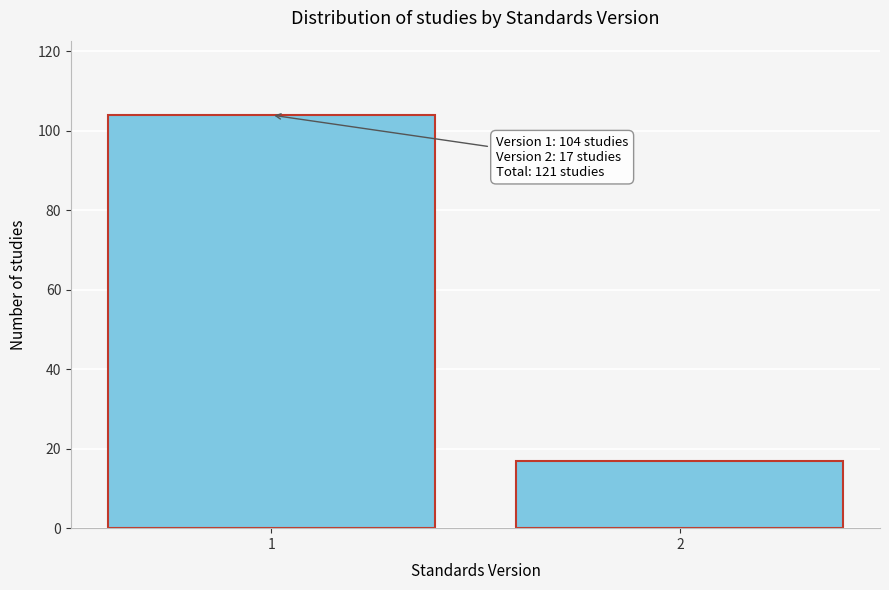

Reading left to right, list all the values displayed in this chart.

104	17